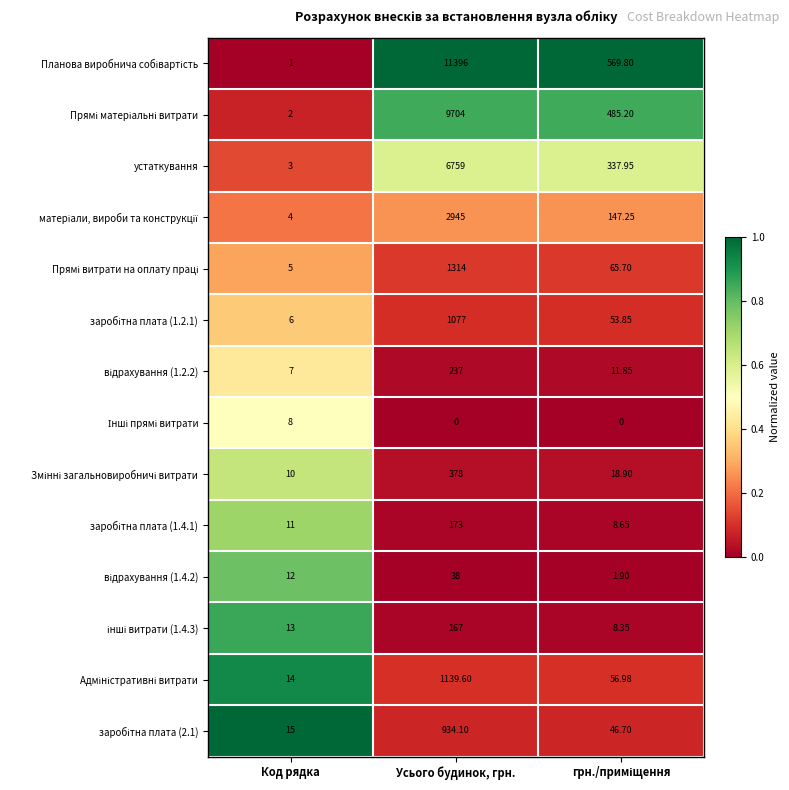

Which category has the highest value across all series?

Усього будинок, грн.